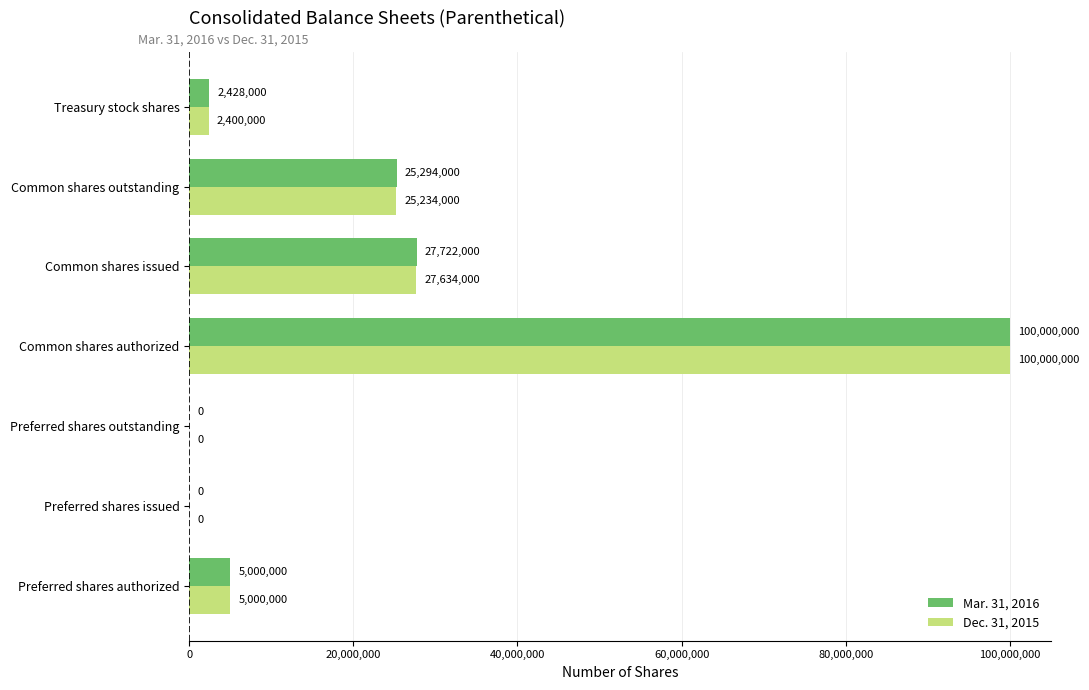

What is the sum of all Mar. 31, 2016 values?

160444000